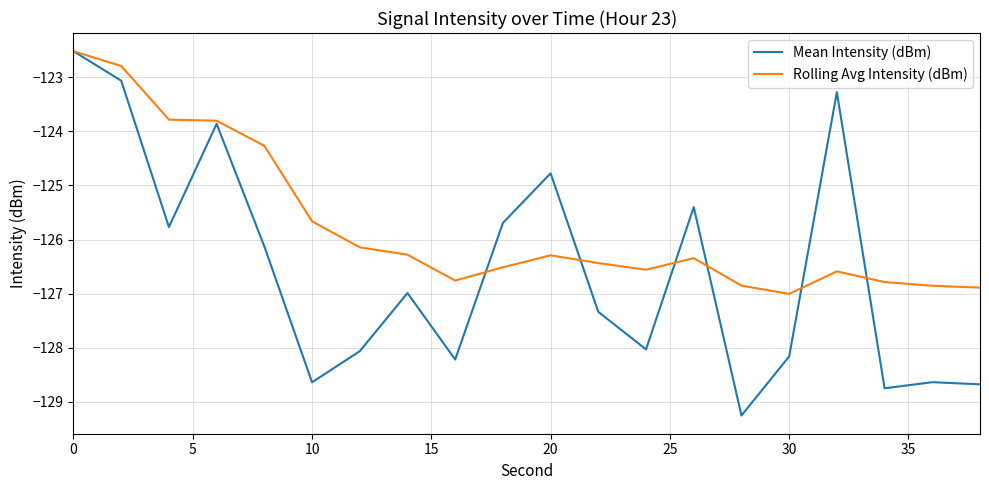

What is the sum of all Mean Intensity (dBm) values?

-2531.2